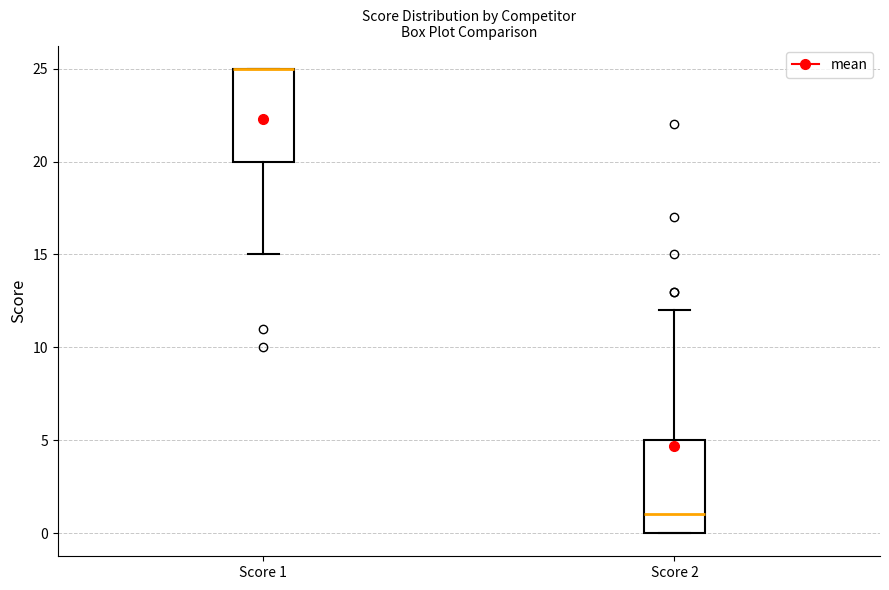

Where does the lower whisker of the box for Score 1 end on the y-axis? The values are not printed on the chart, so give them approximately, as read against the axis.

15